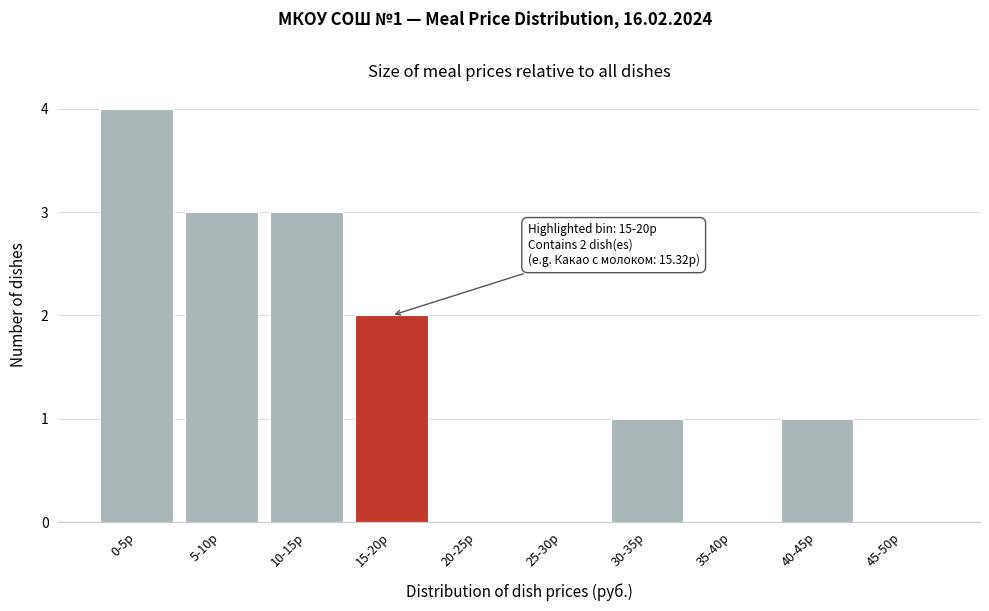

Reading left to right, list all the values displayed in this chart.

0-5р=4	5-10р=3	10-15р=3	15-20р=2	20-25р=0	25-30р=0	30-35р=1	35-40р=0	40-45р=1	45-50р=0